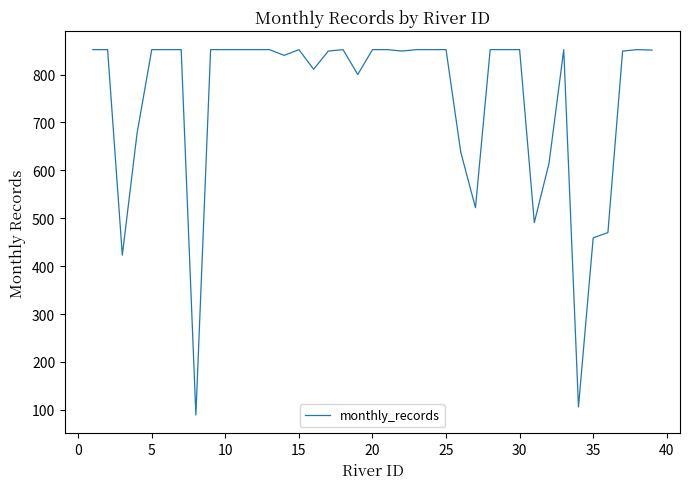

What is the smallest value displayed?

89